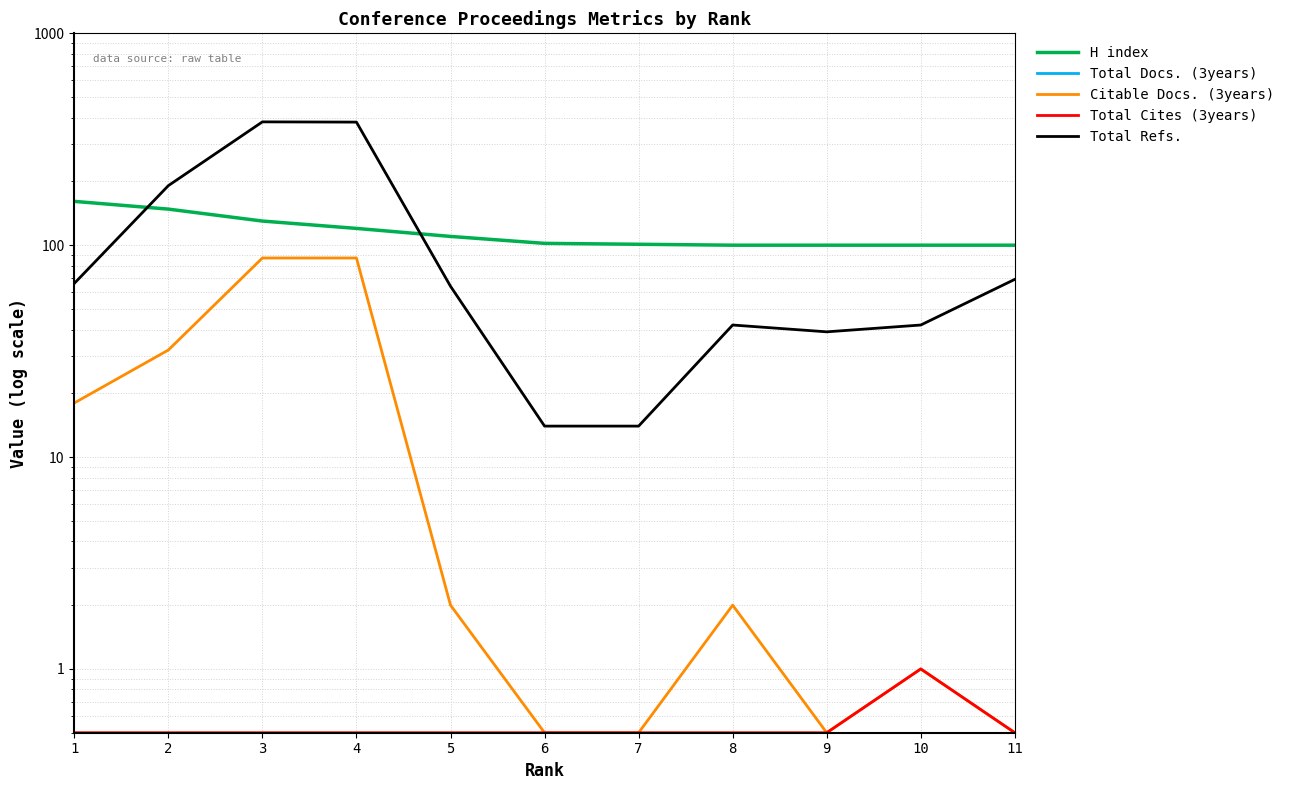

True or false: Total Cites (3years) has a value of 0.5 at 6.

True